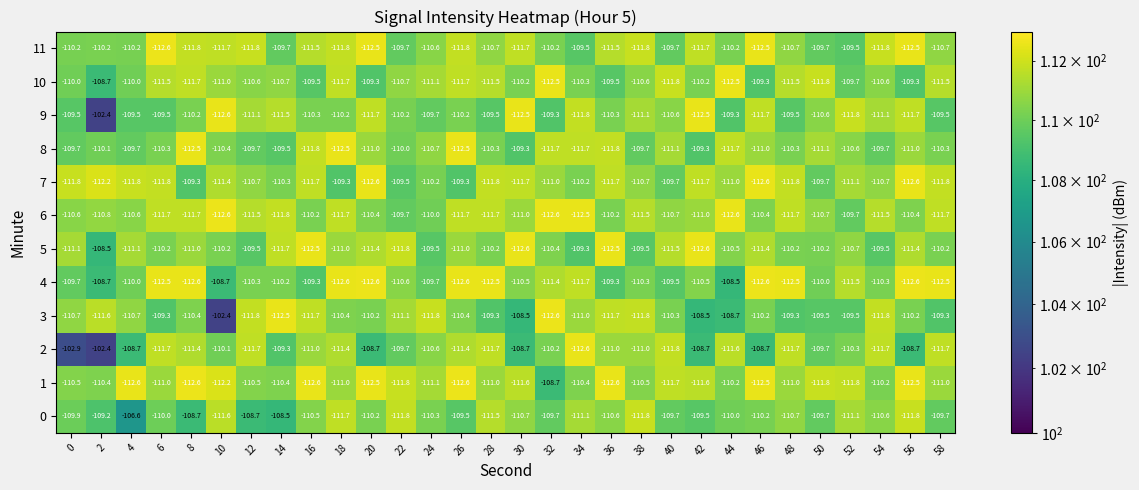

What is the difference between the maximum and minimum values in the 7 series?

3.3